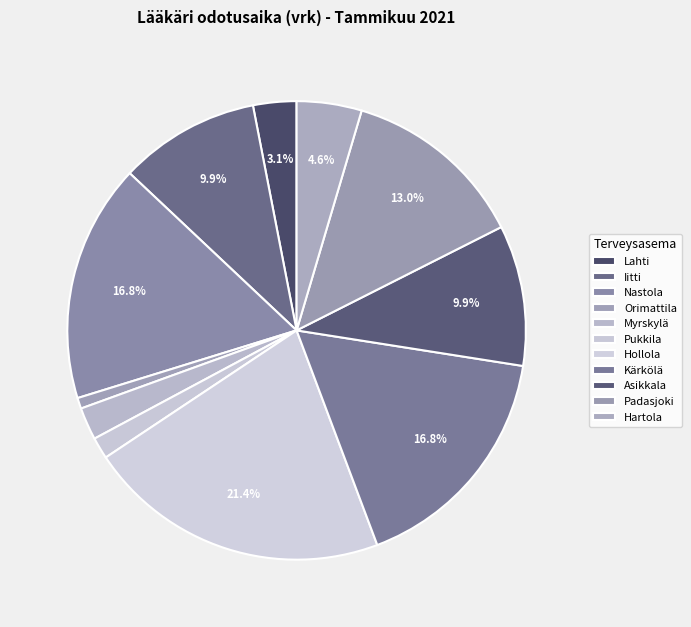

To the nearest percent, what is the combined percentage of Myrskylä and Orimattila?

3%